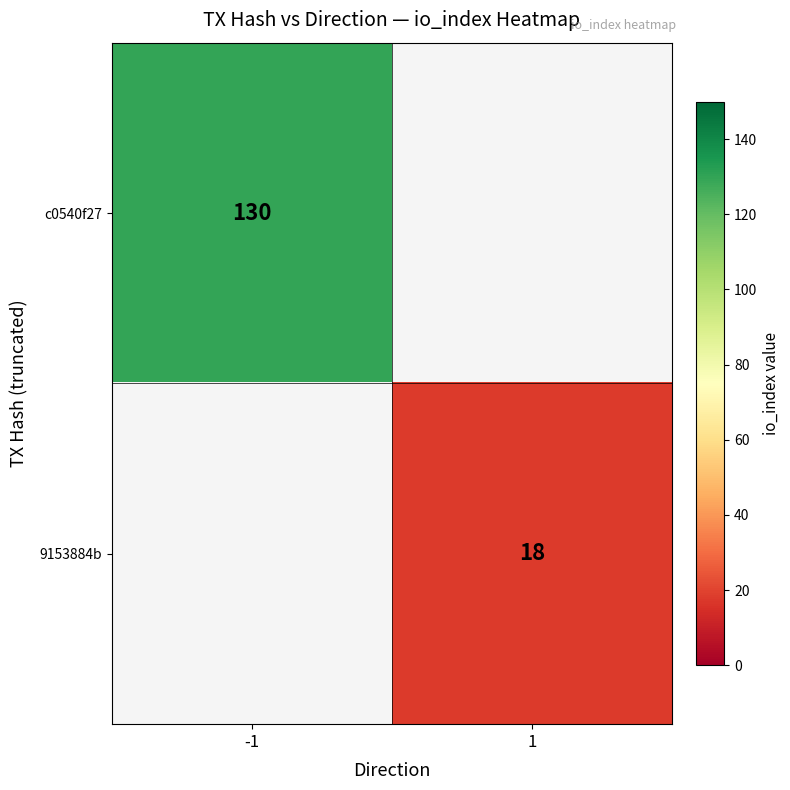

Count the number of categories in the chart.

2